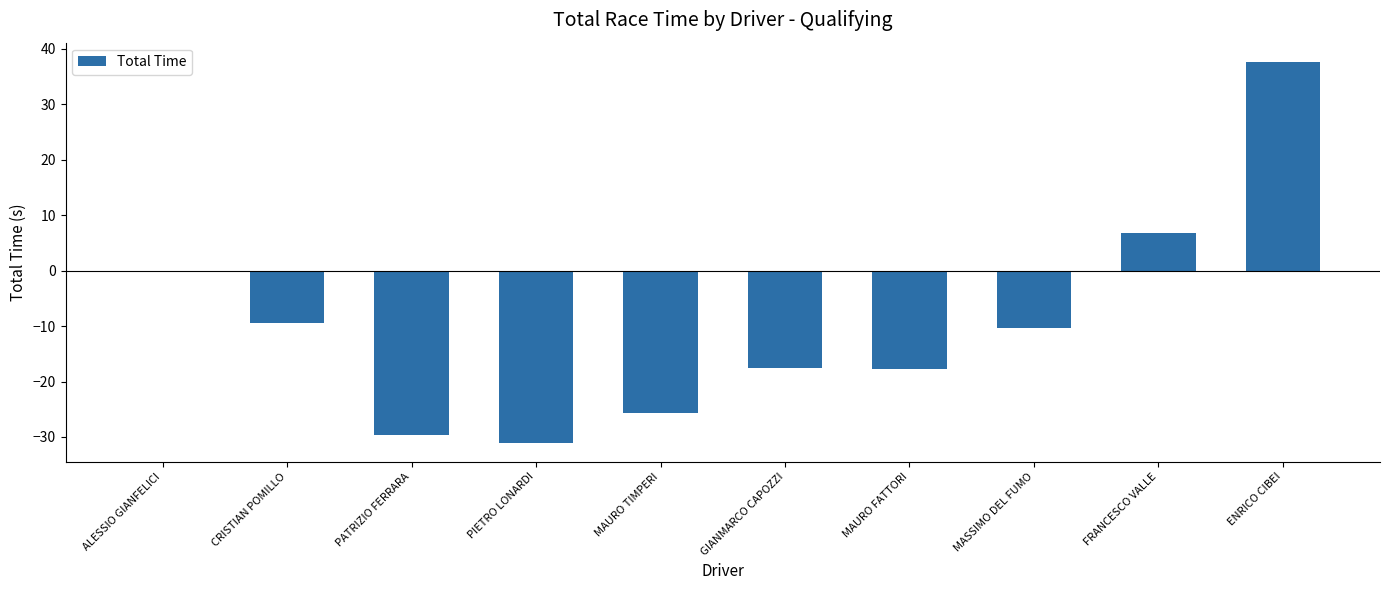

Read the value at MASSIMO DEL FUMO.

-10.4